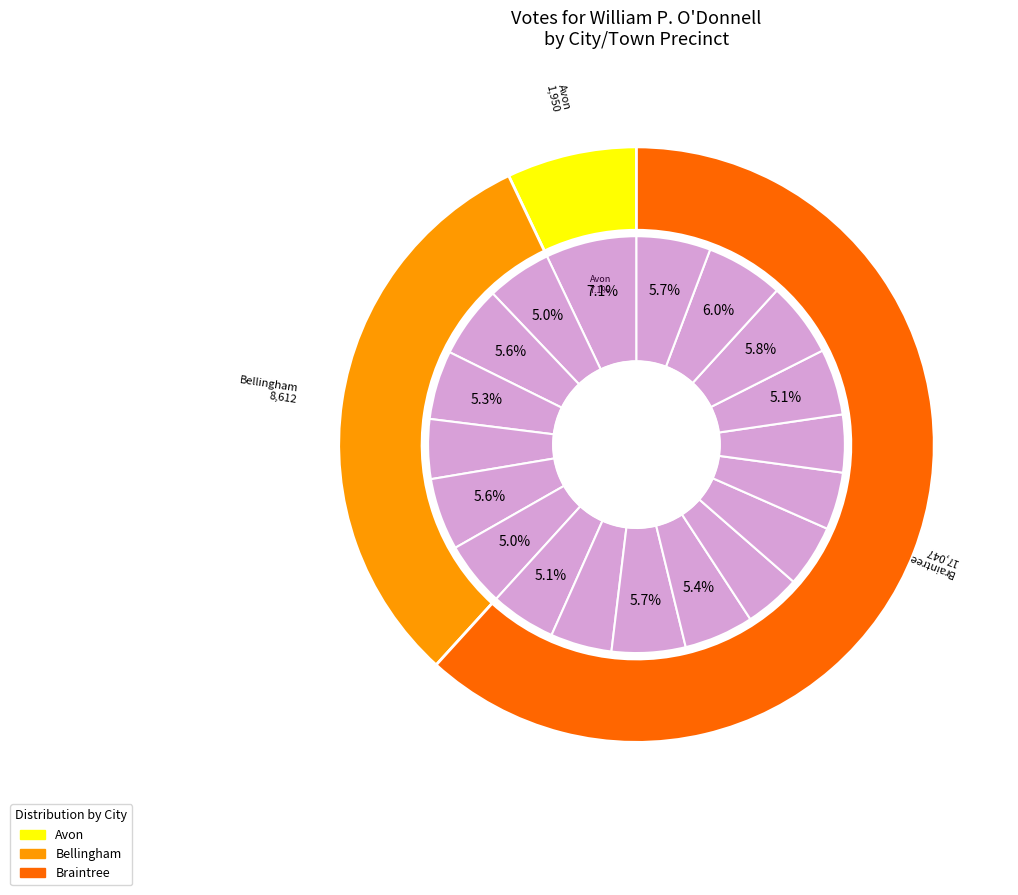

What is the smallest slice in the pie chart?

Braintree-3A